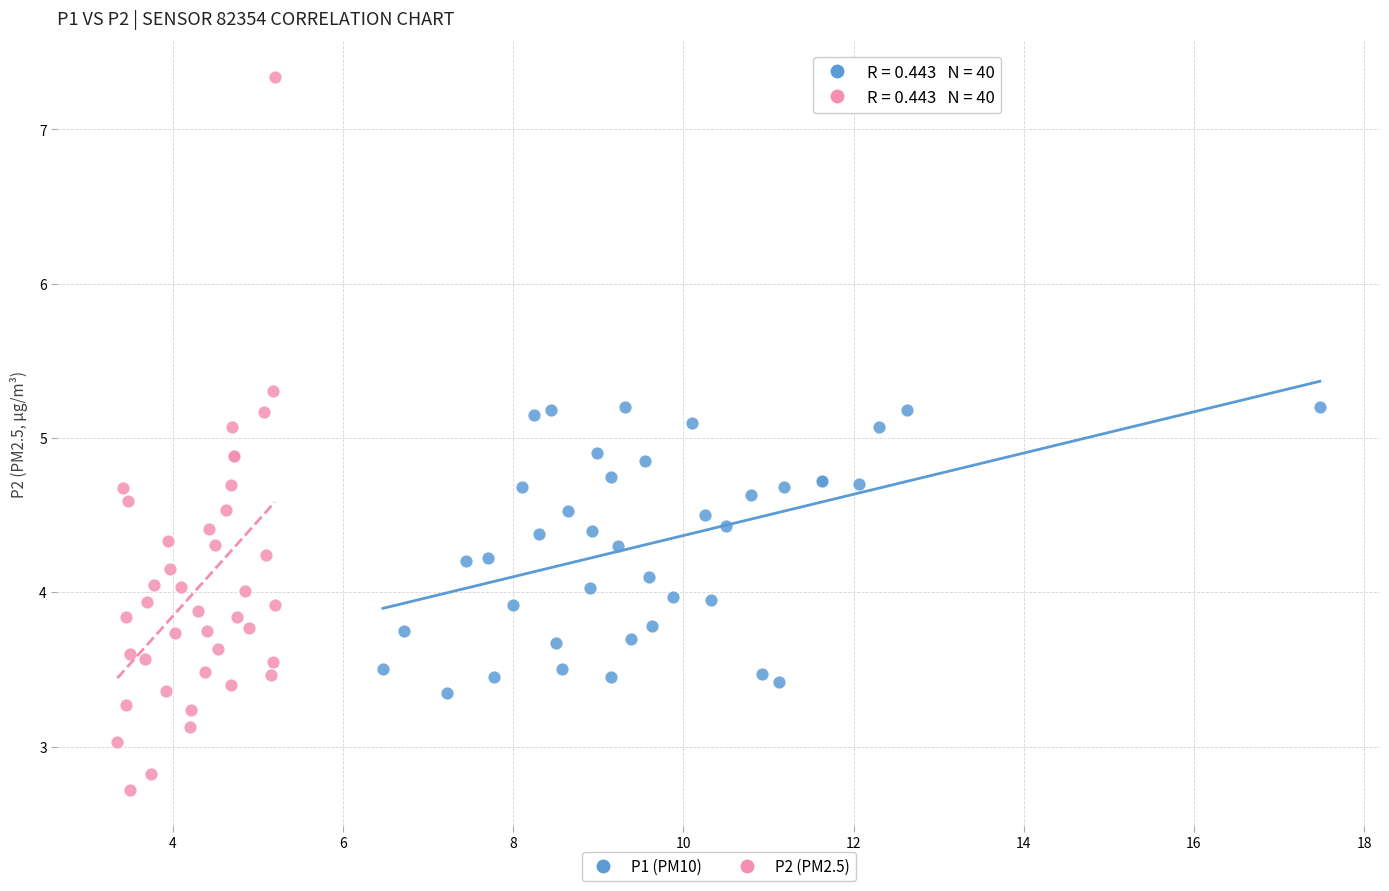

Which series reaches the minimum Y coordinate?

P2 (PM2.5)